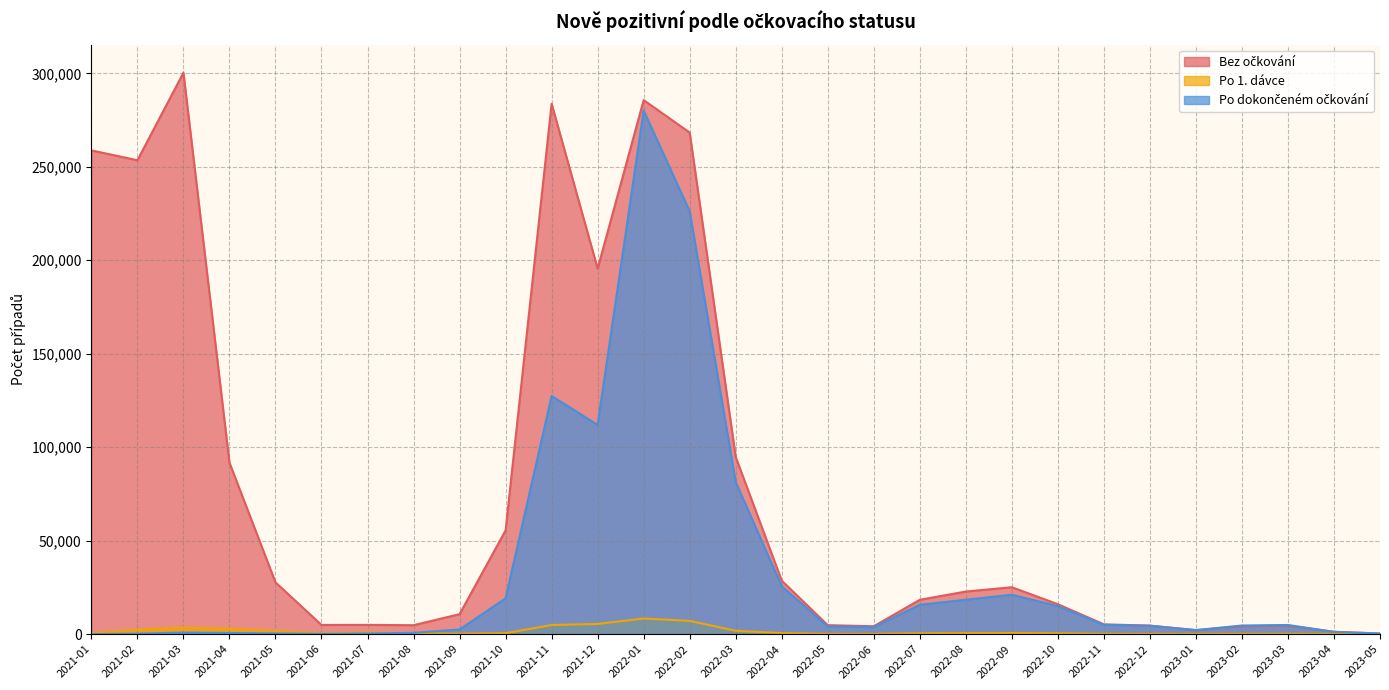

How many interior local valleys does the Po dokončeném očkování series have?

4